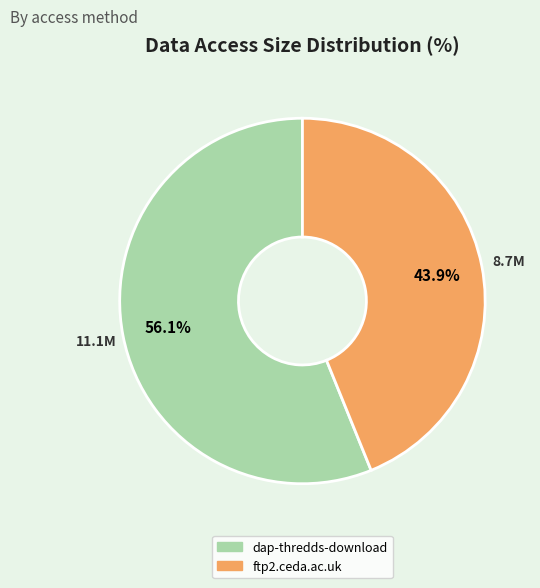

Do ftp2.ceda.ac.uk and dap-thredds-download together represent more than half of the pie?

Yes